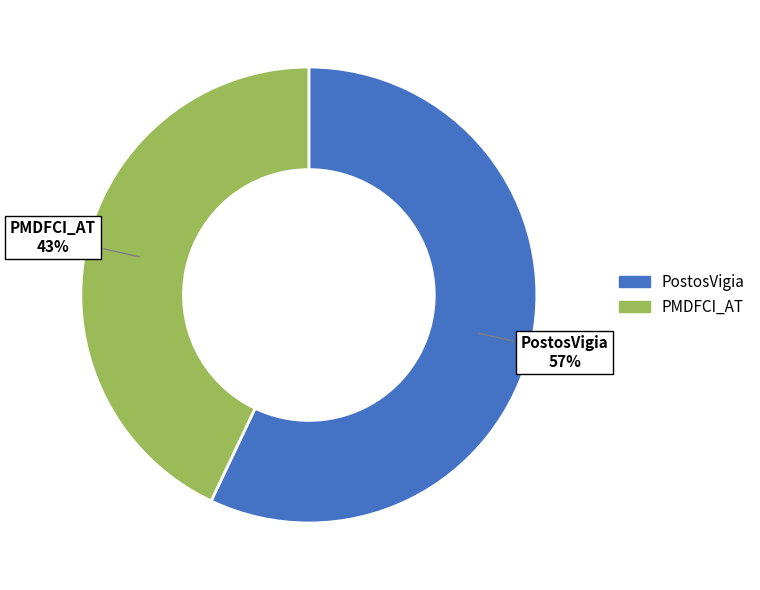

True or false: PMDFCI_AT accounts for 52% of the total.

False